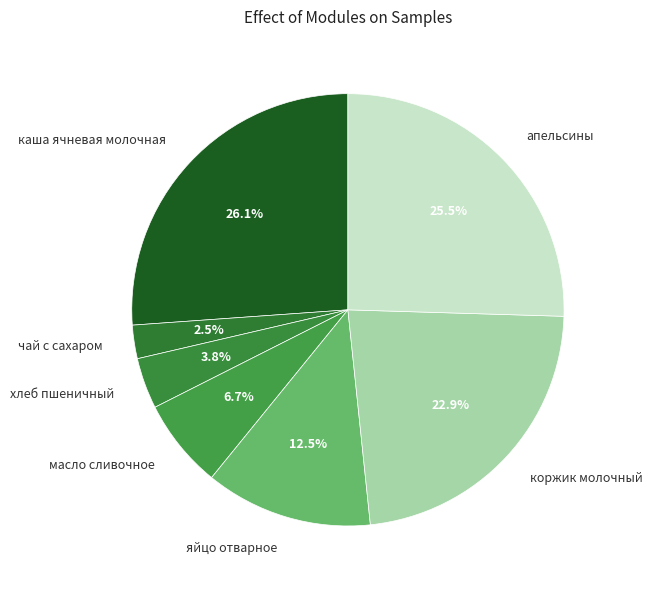

Between чай с сахаром and каша ячневая молочная, which is larger?

каша ячневая молочная